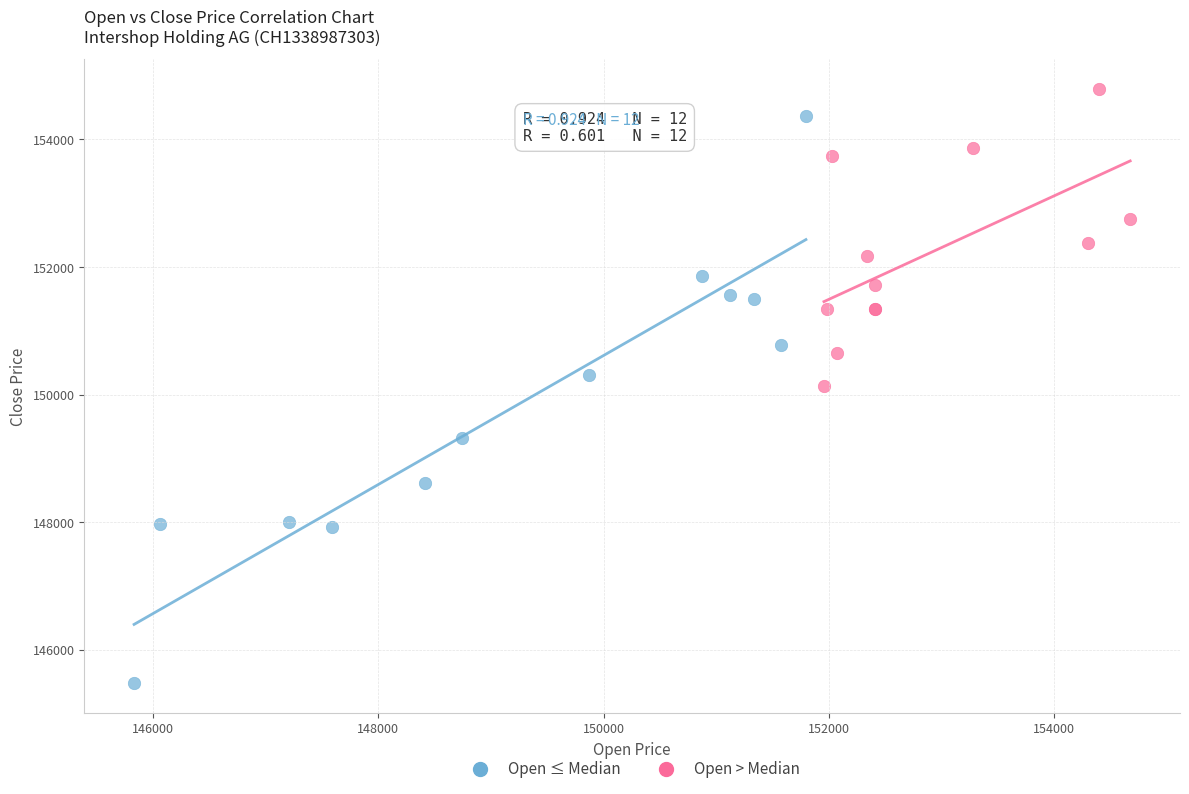

Which series contains the lowest Y value?

Open ≤ Median